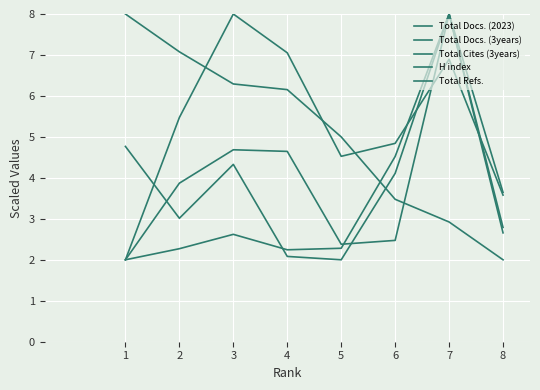

At 7, list the series in order from largest to smallest.

Total Cites (3years), H index, Total Refs., Total Docs. (2023), Total Docs. (3years)